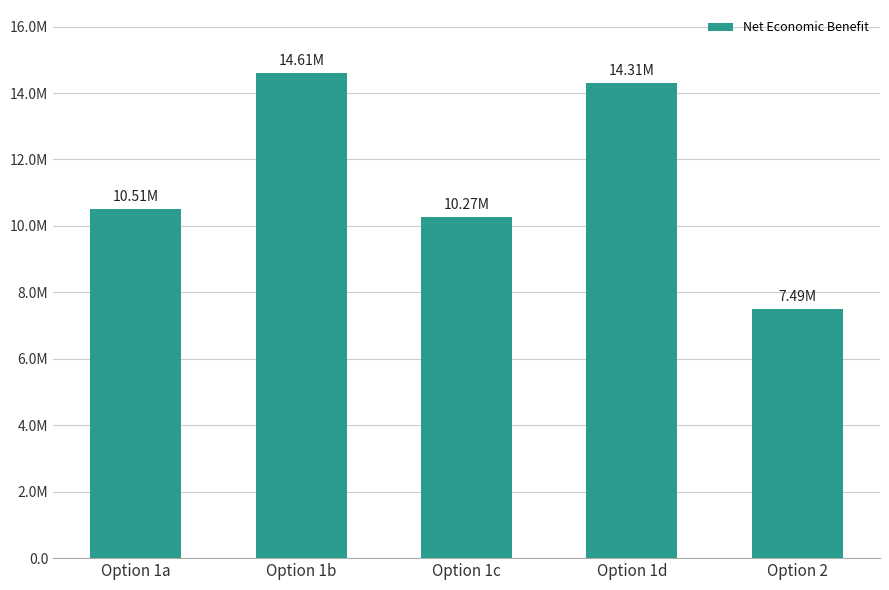

Rank the categories by value from lowest to highest.

Option 2, Option 1c, Option 1a, Option 1d, Option 1b